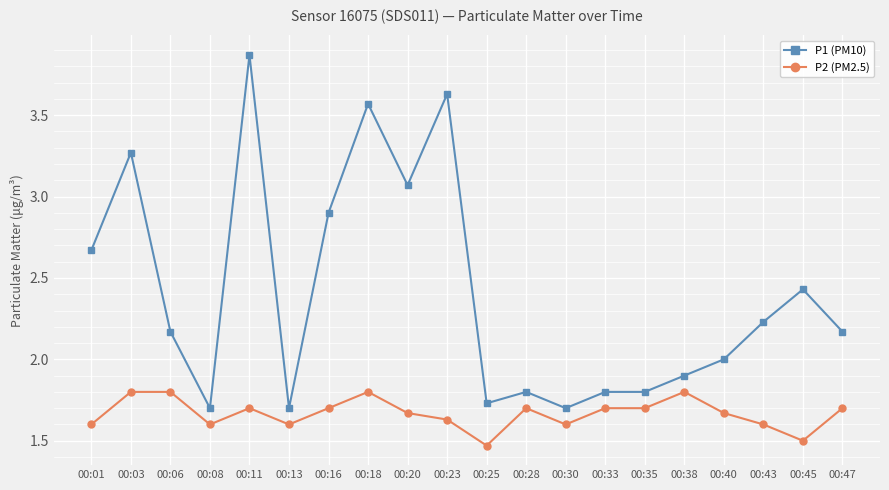

What is the sum of all P1 (PM10) values?

48.1